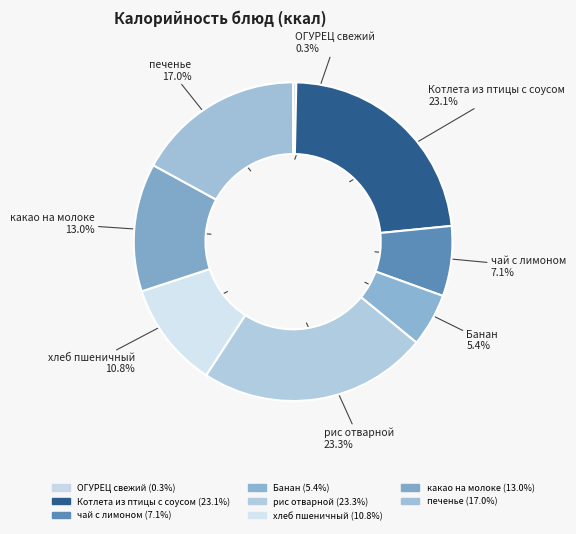

Between хлеб пшеничный and какао на молоке, which is larger?

какао на молоке